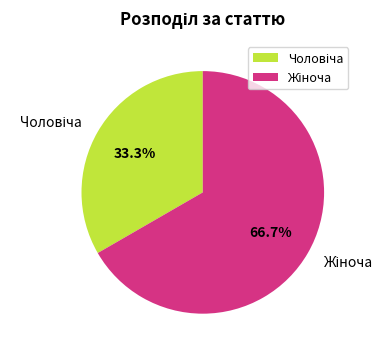

Is there any slice that represents more than half of the pie?

Yes